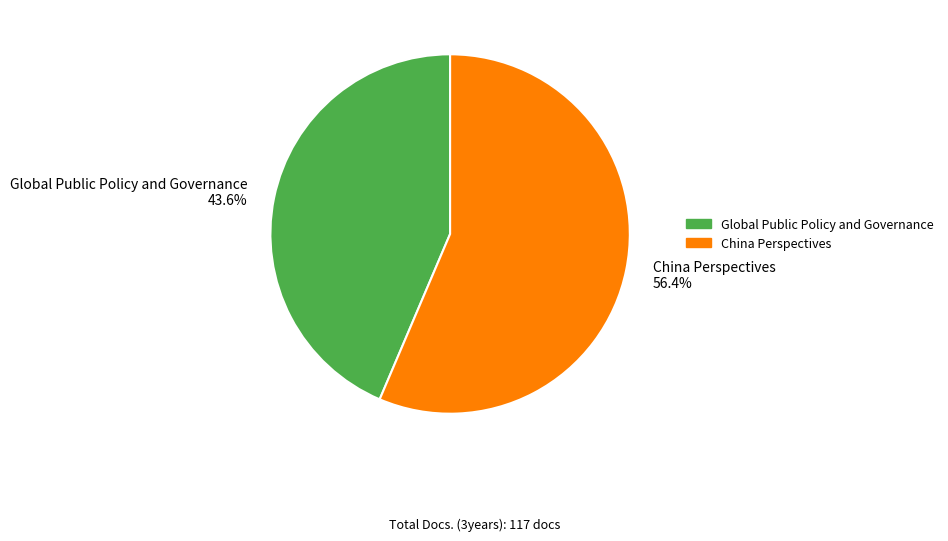

To the nearest percent, what is the difference between the China Perspectives and Global Public Policy and Governance slice percentages?

13%